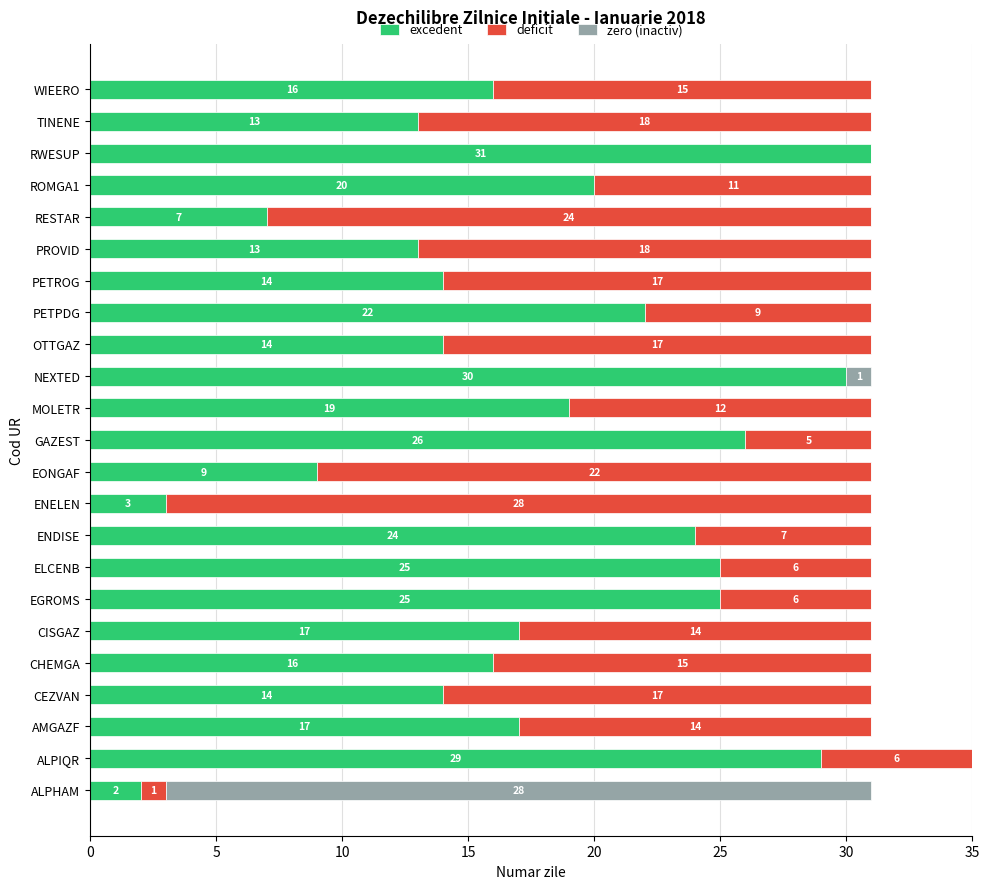

What is the approximate value of excedent at WIEERO, to the nearest 10?

20